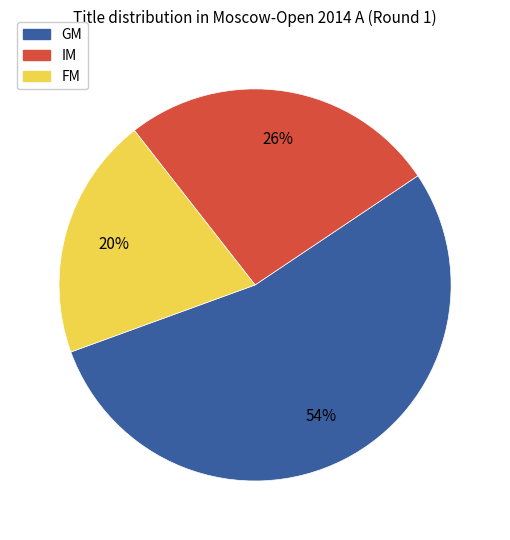

Do FM and GM together represent more than half of the pie?

Yes